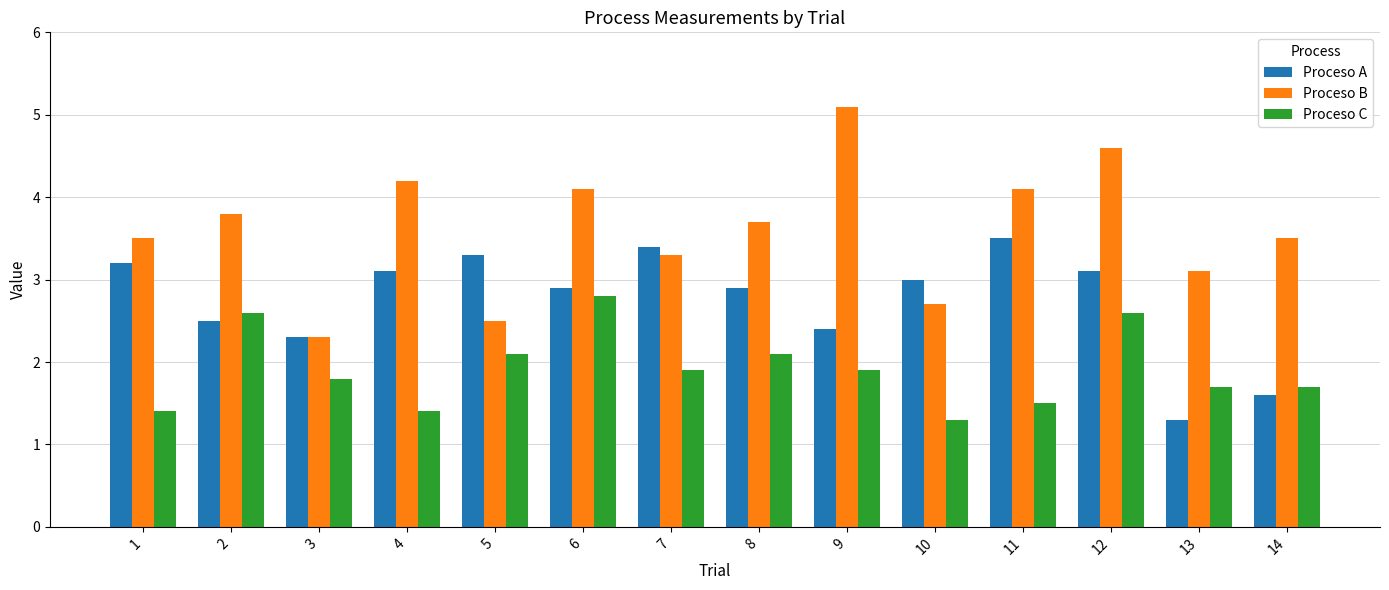

Count the number of data series in this chart.

3